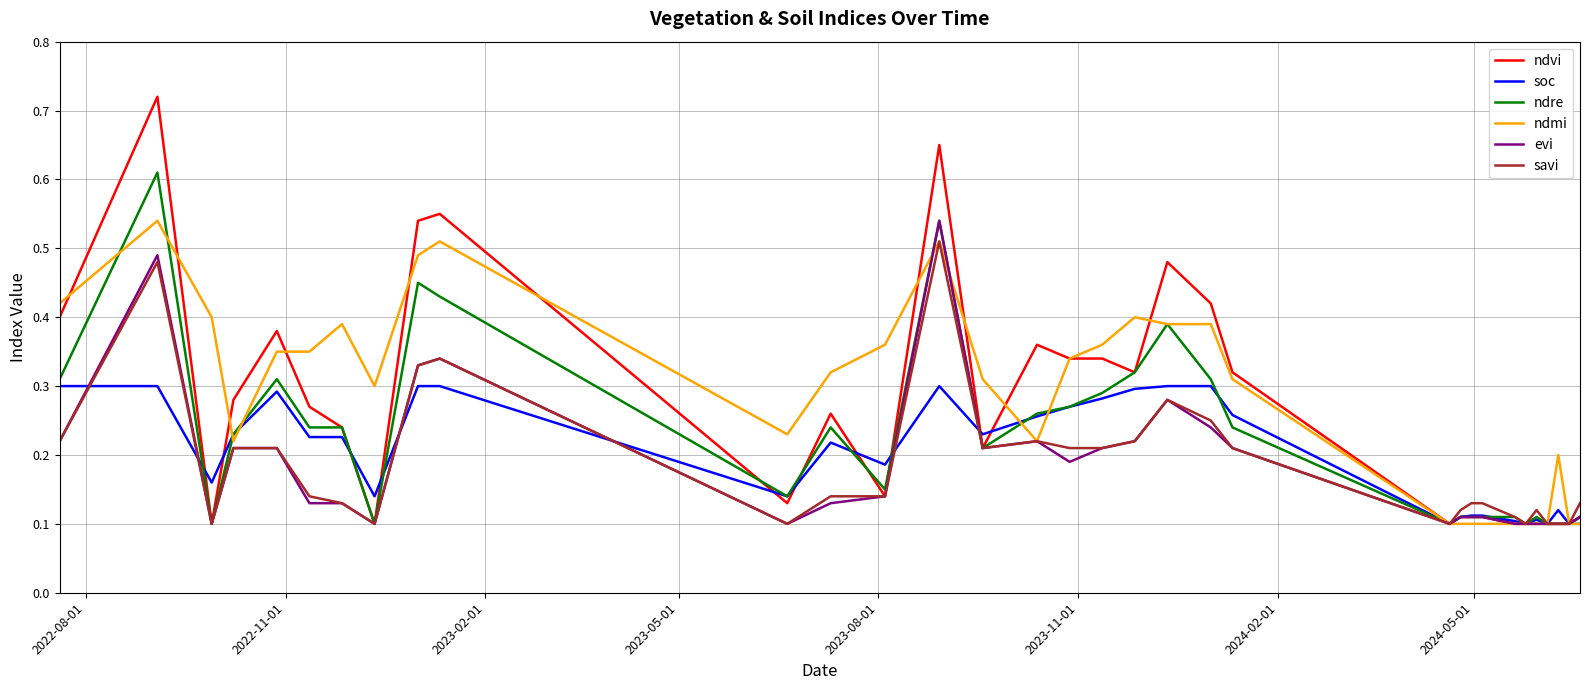

Which series has the widest spread of values?

ndvi